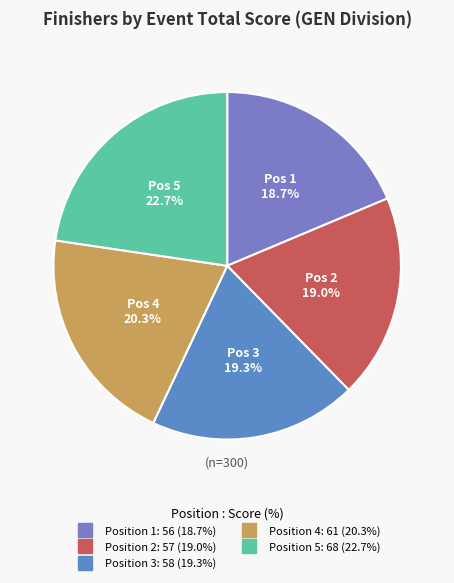

How many segments does this pie chart have?

5